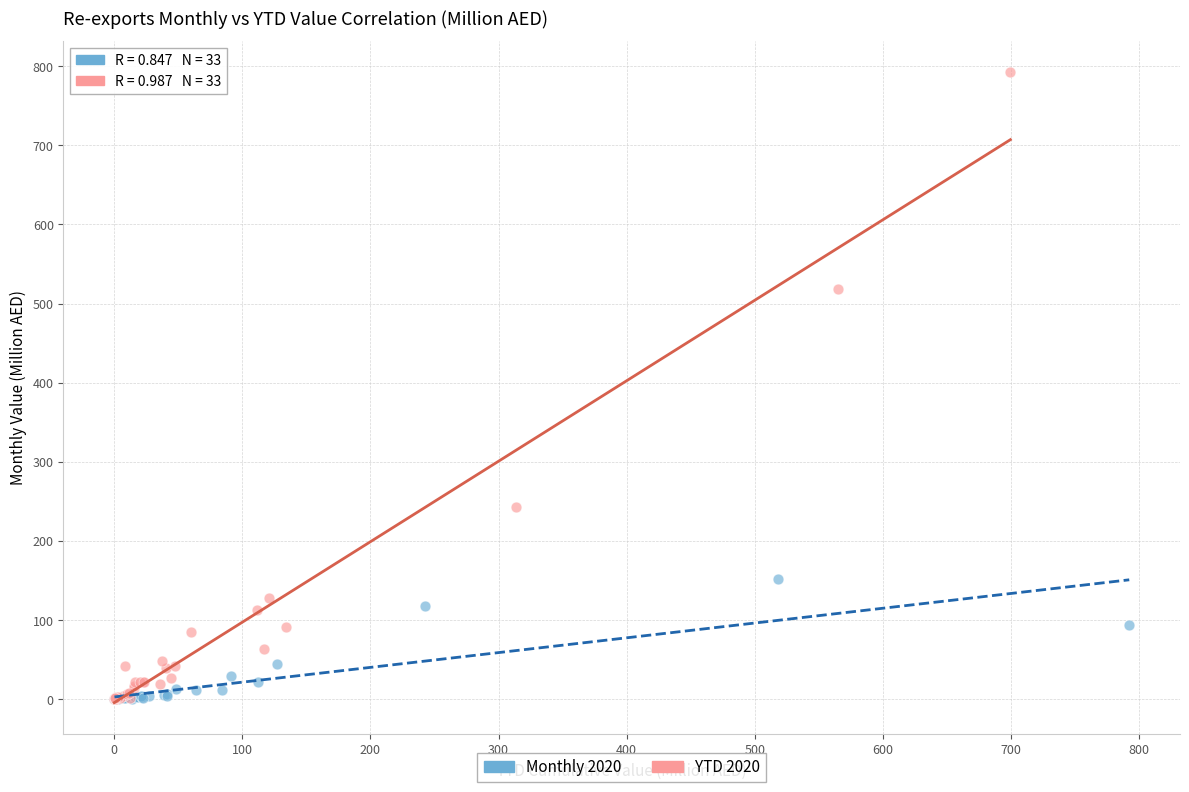

Which series contains the highest Y value?

YTD 2020